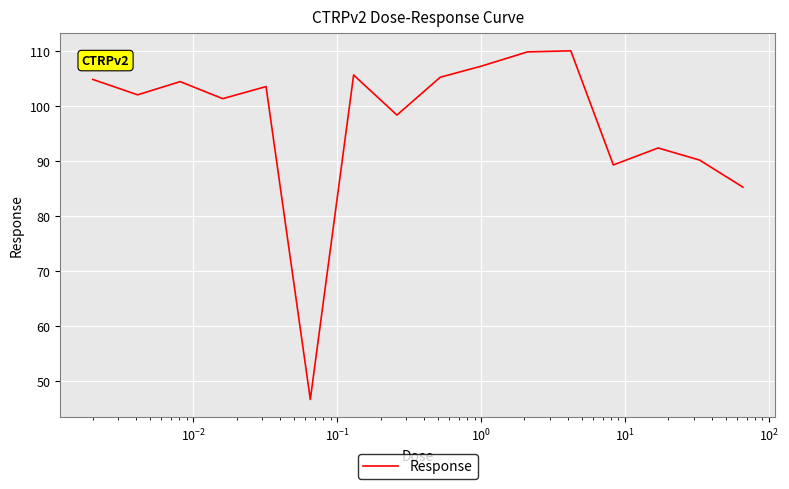

What is the difference between the maximum and minimum values?

63.4